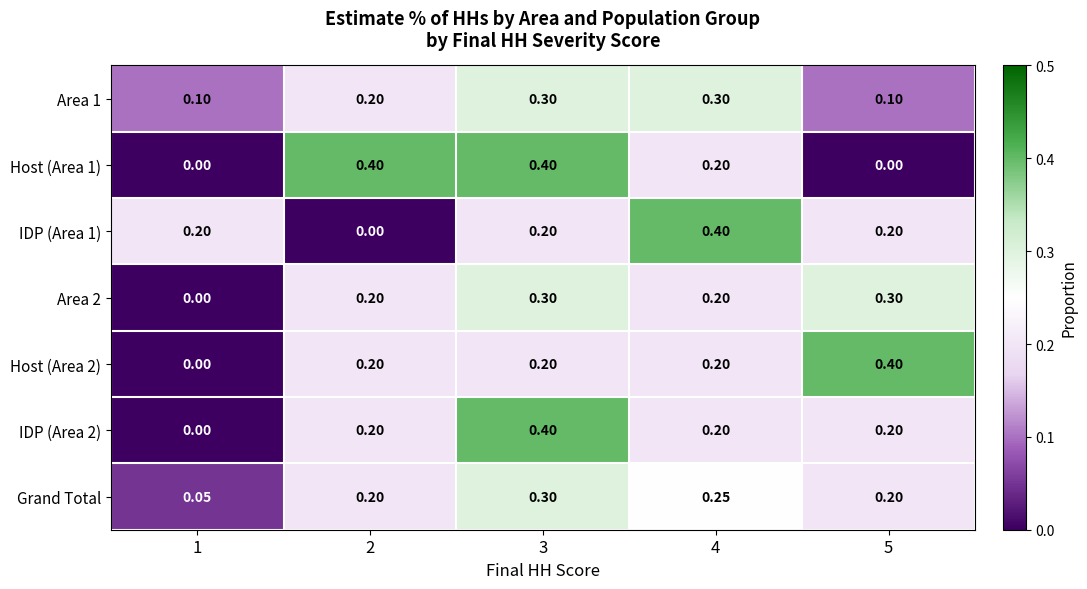

Is the value of Area 1 at 5 greater than the value of Host (Area 2) at 5?

No